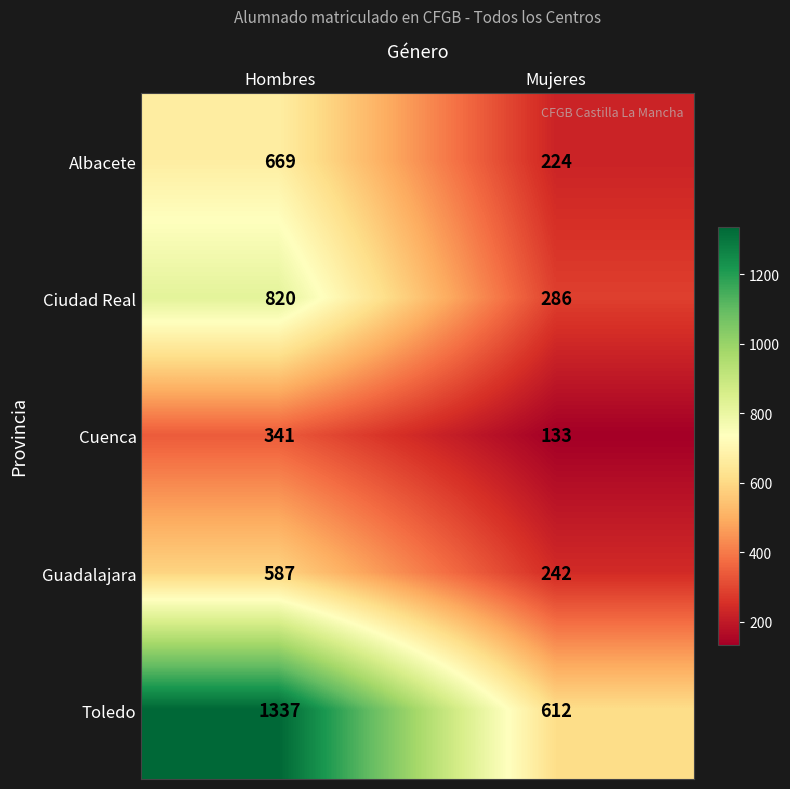

Reading left to right, extract all data points from this chart.

Albacete: Hombres=669	Mujeres=224
Ciudad Real: Hombres=820	Mujeres=286
Cuenca: Hombres=341	Mujeres=133
Guadalajara: Hombres=587	Mujeres=242
Toledo: Hombres=1337	Mujeres=612